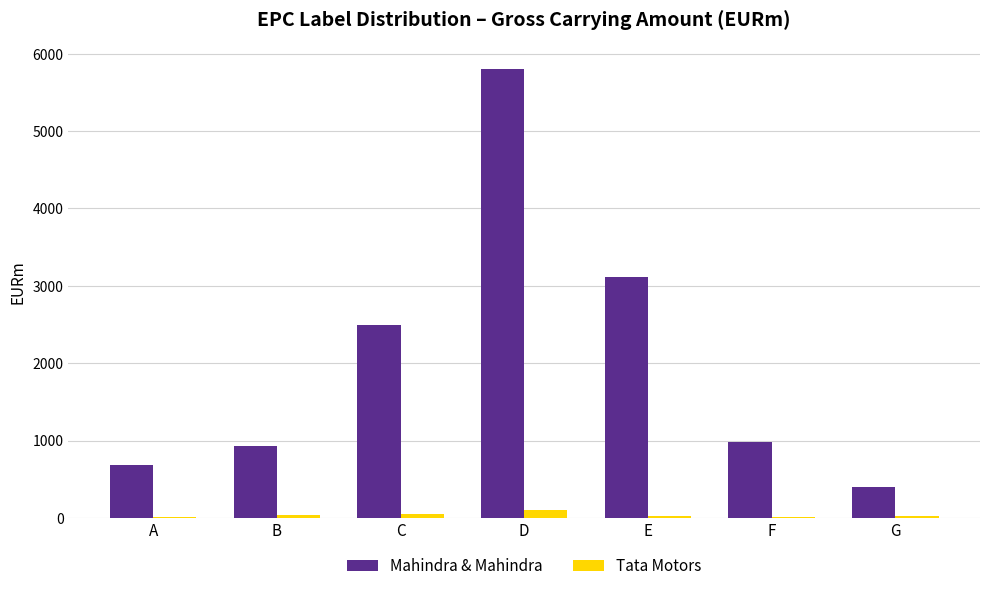

At which label does Mahindra & Mahindra reach its peak?

D